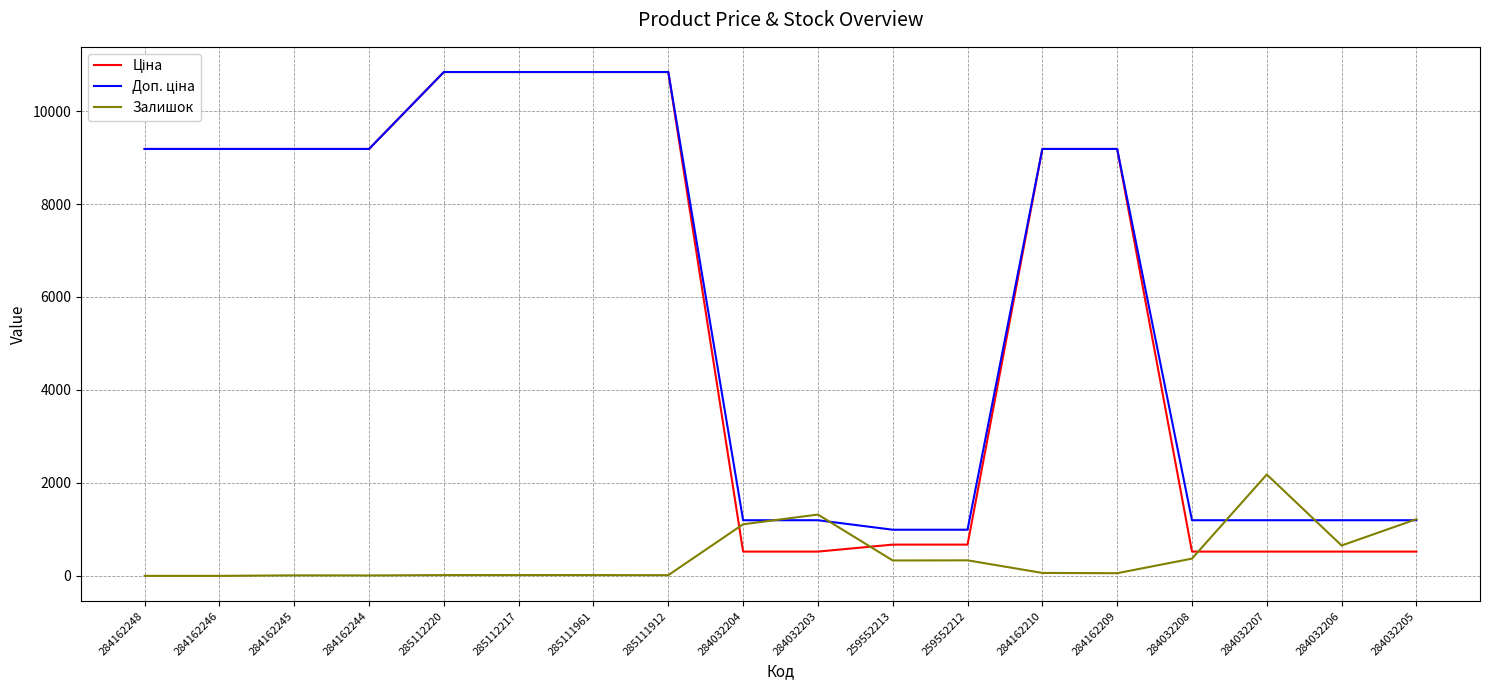

Which category has the highest value in the Залишок series?

284032207